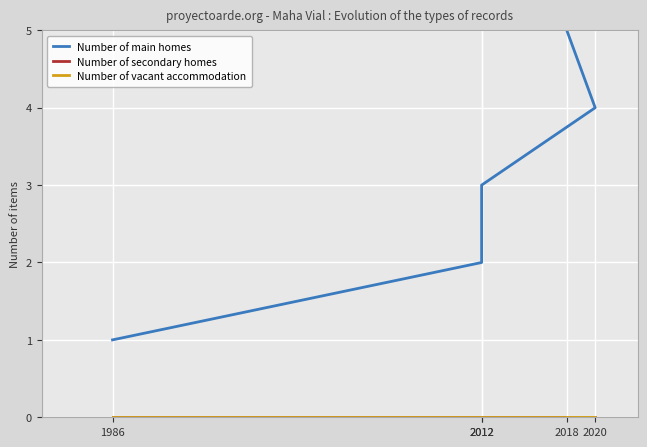

Which series has the largest range (max minus min)?

Number of main homes